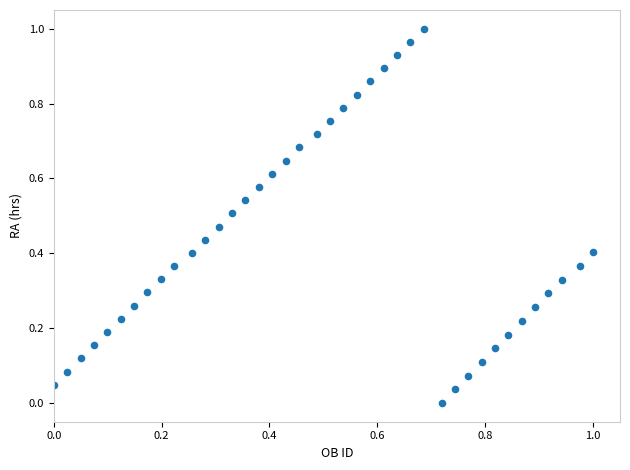

How many data points are displayed?

40